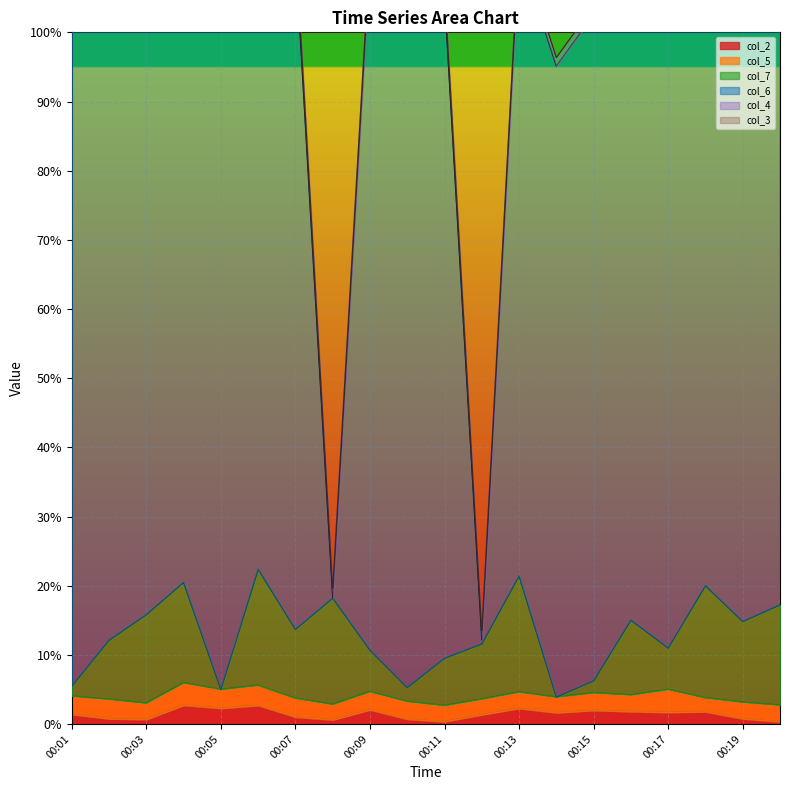

Which category has the lowest value in the col_2 series?

00:20